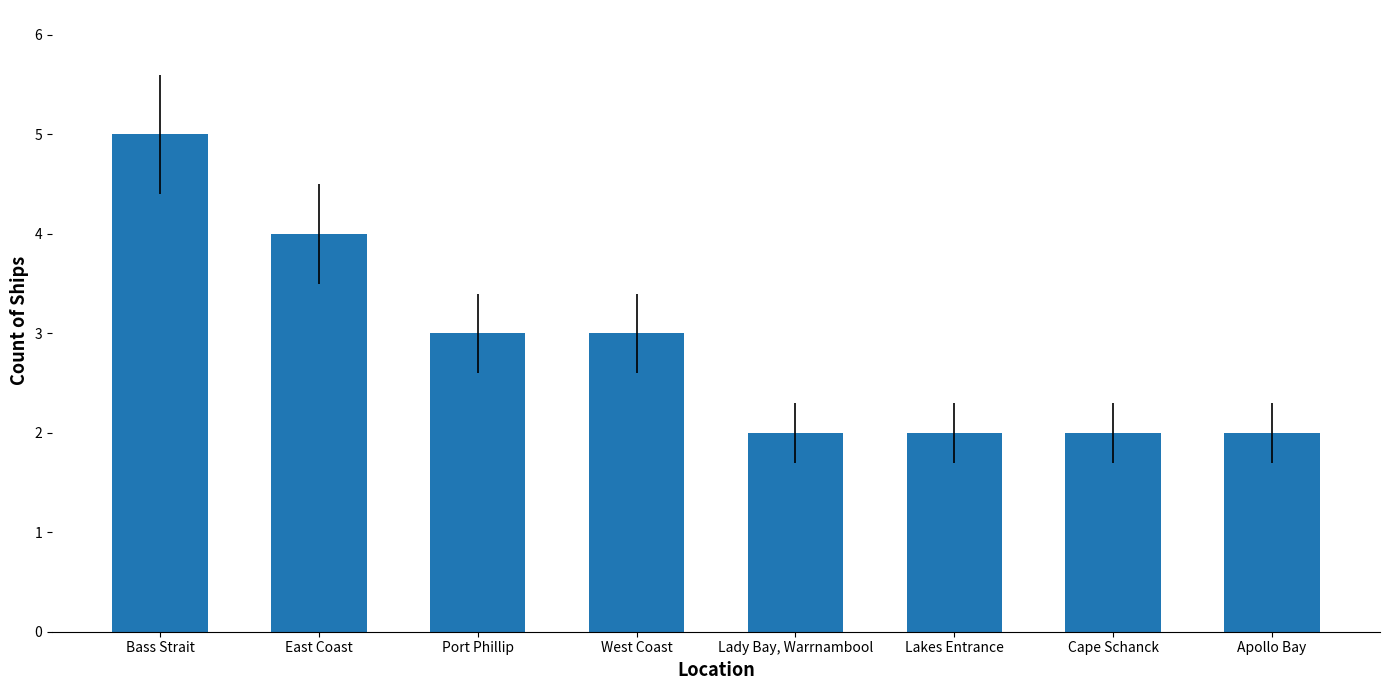

The value at Cape Schanck is 3. True or false?

False